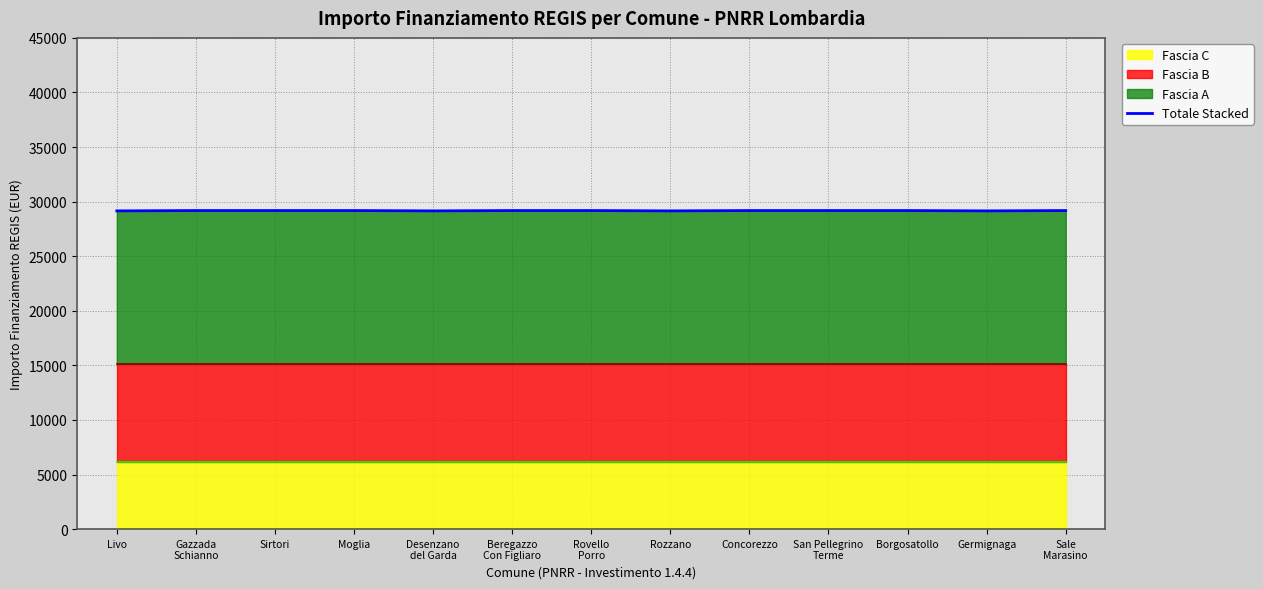

Rank the categories by value from lowest to highest.

Livo, Desenzano
del Garda, Rozzano, Germignaga, Gazzada
Schianno, Sirtori, Moglia, Beregazzo
Con Figliaro, Rovello
Porro, Concorezzo, San Pellegrino
Terme, Borgosatollo, Sale
Marasino